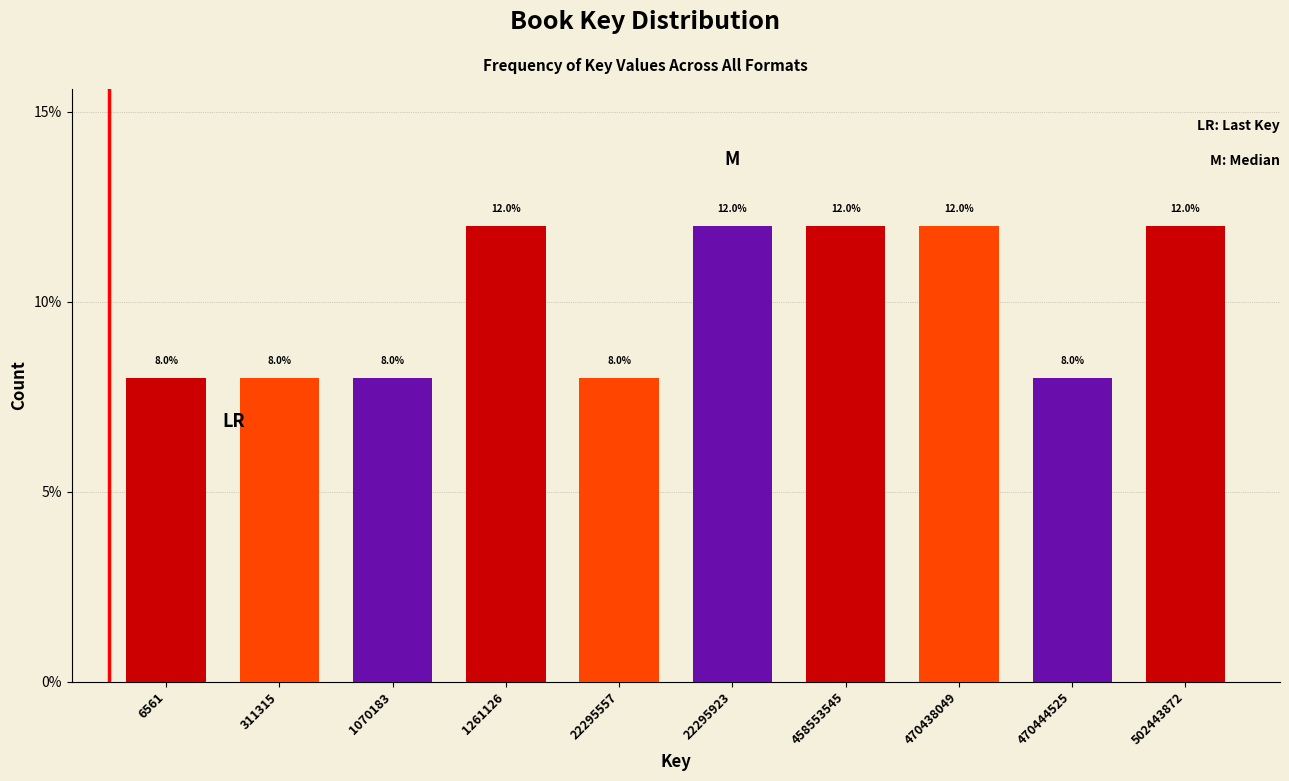

Reading left to right, transcribe all the data shown in this chart.

6561=8	311315=8	1070183=8	1261126=12	22295557=8	22295923=12	458553545=12	470438049=12	470444525=8	502443872=12